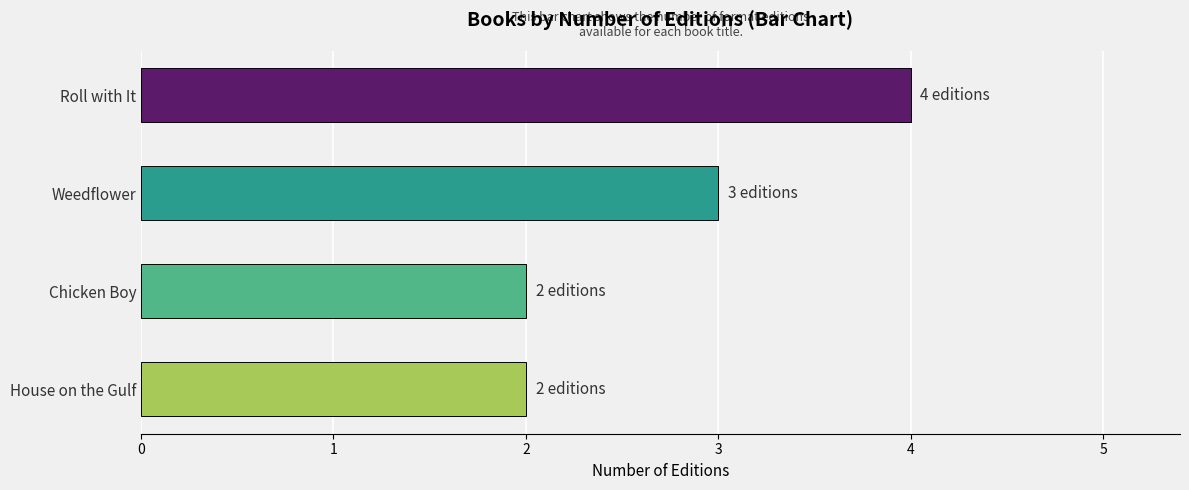

Are the bars grouped side by side (vs. stacked)?

No